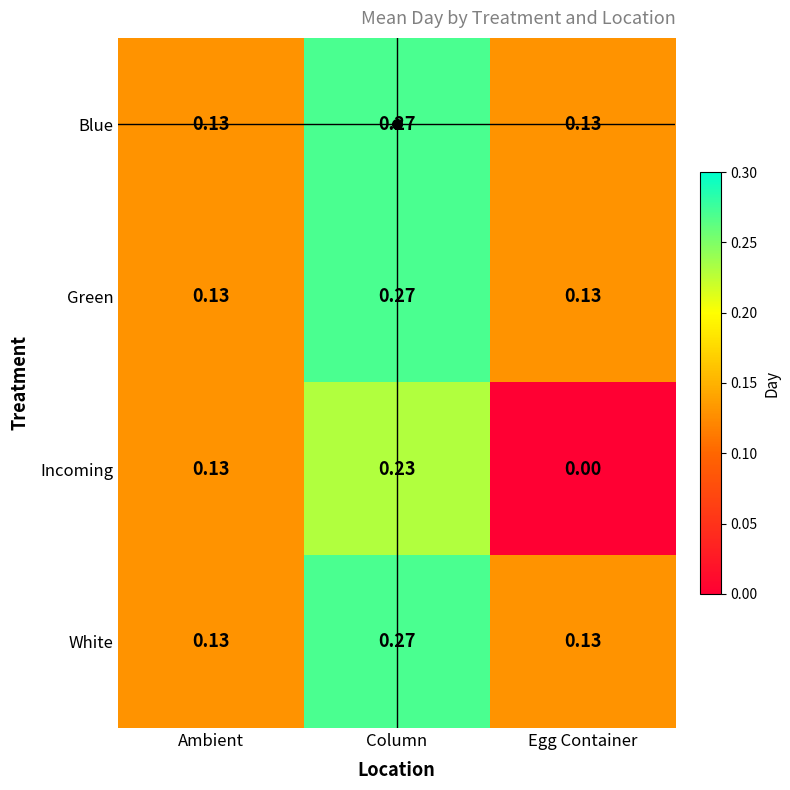

Which series has the widest spread of values?

Incoming